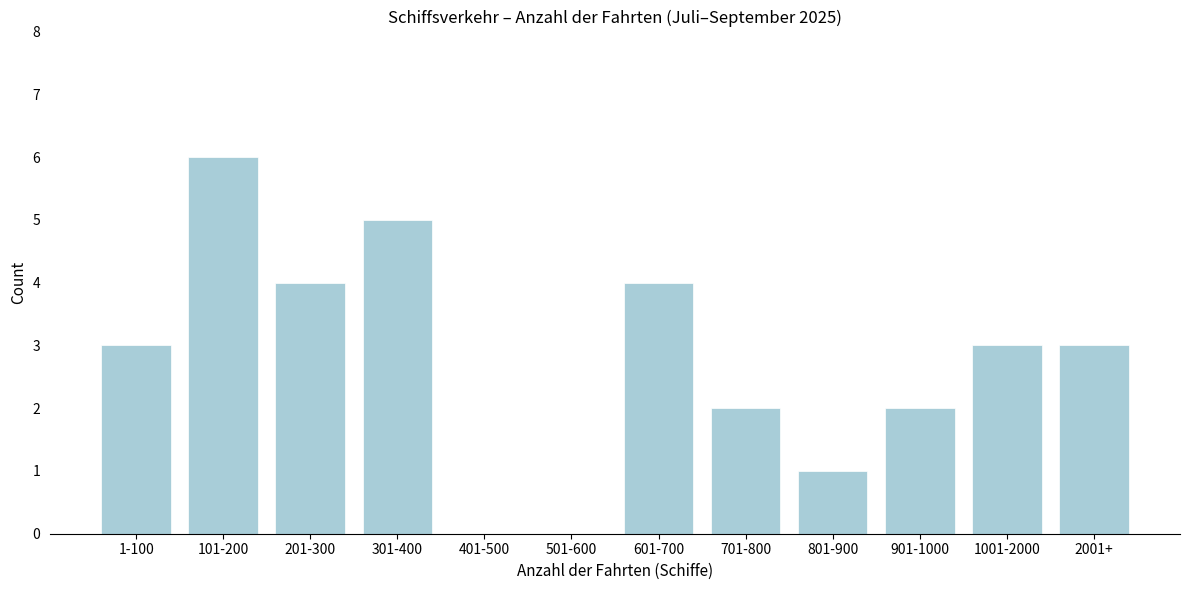

Reading right to left, extract all data points from this chart.

2001+=3	1001-2000=3	901-1000=2	801-900=1	701-800=2	601-700=4	501-600=0	401-500=0	301-400=5	201-300=4	101-200=6	1-100=3